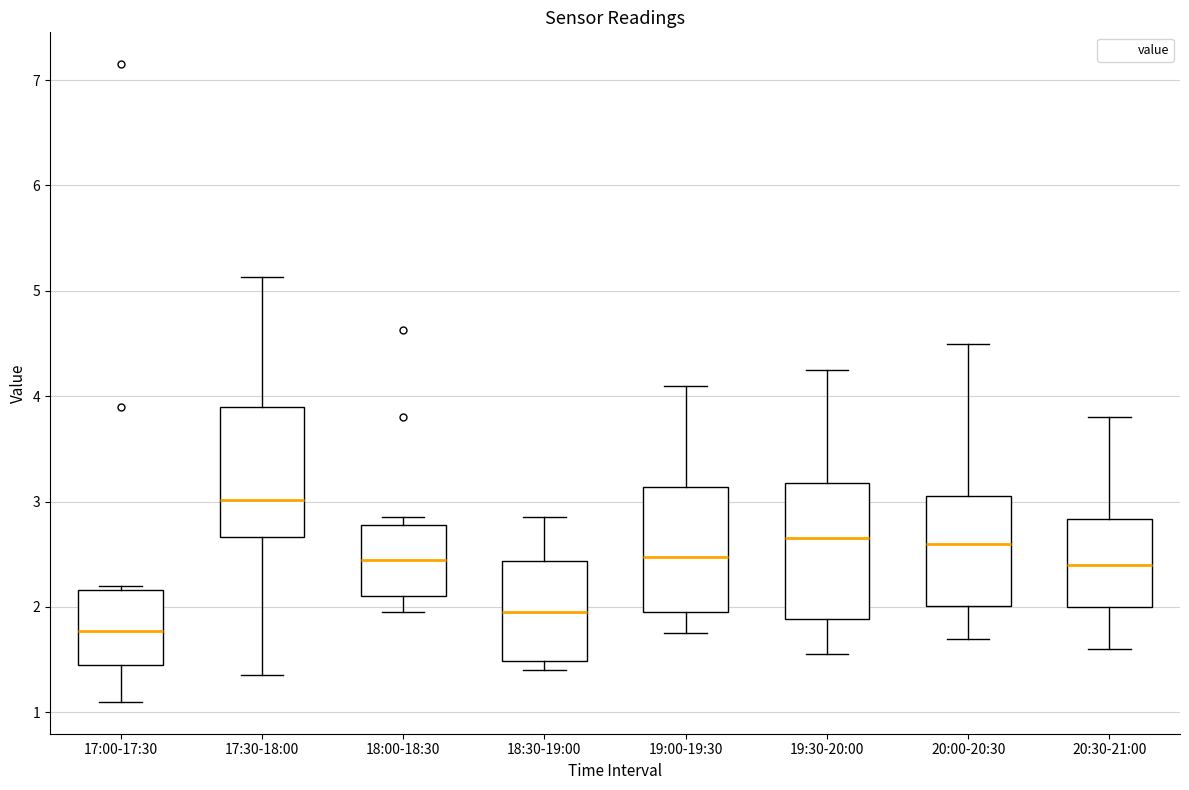

Where does the median line of the box for 17:00-17:30 sit on the y-axis? The values are not printed on the chart, so give them approximately, as read against the axis.

1.8